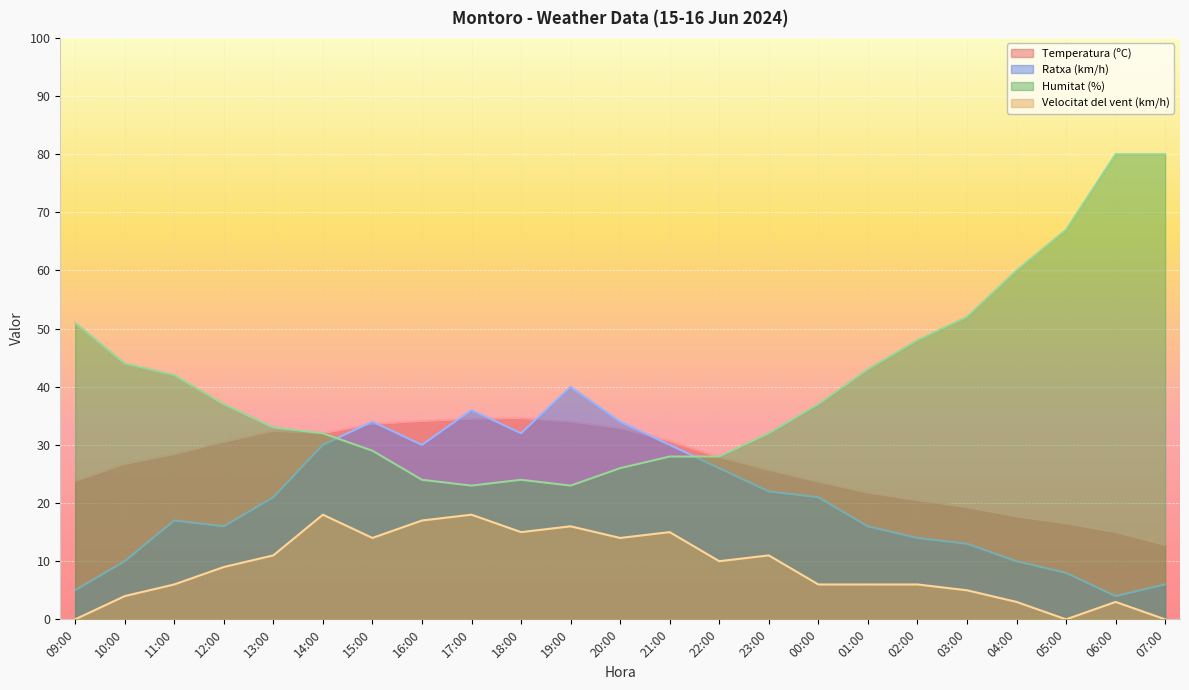

Rank the series by their maximum value, from lowest to highest.

Velocitat del vent (km/h), Temperatura (ºC), Ratxa (km/h), Humitat (%)